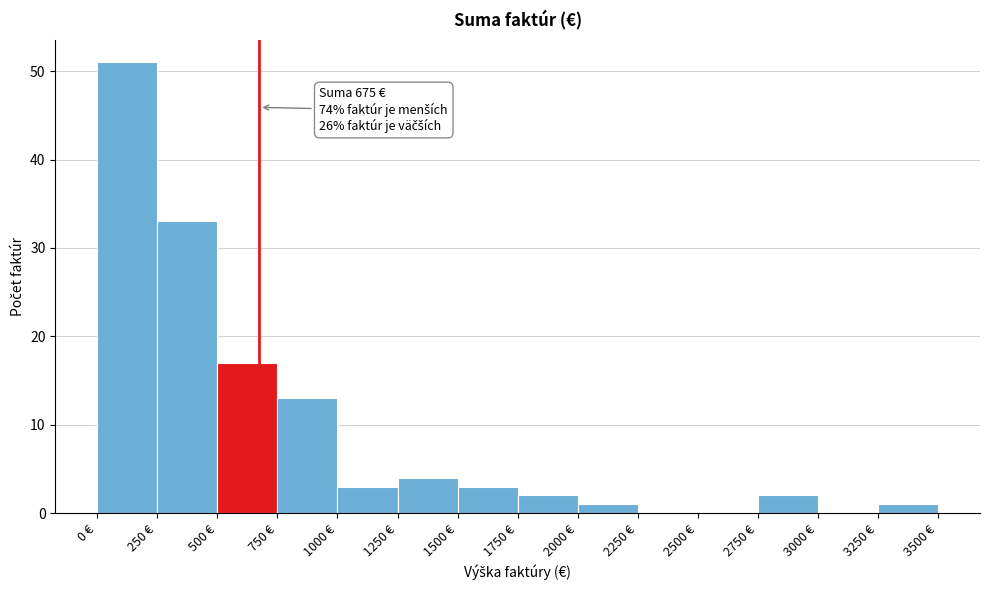

Which range on the x-axis has the tallest bar?

0 to 250